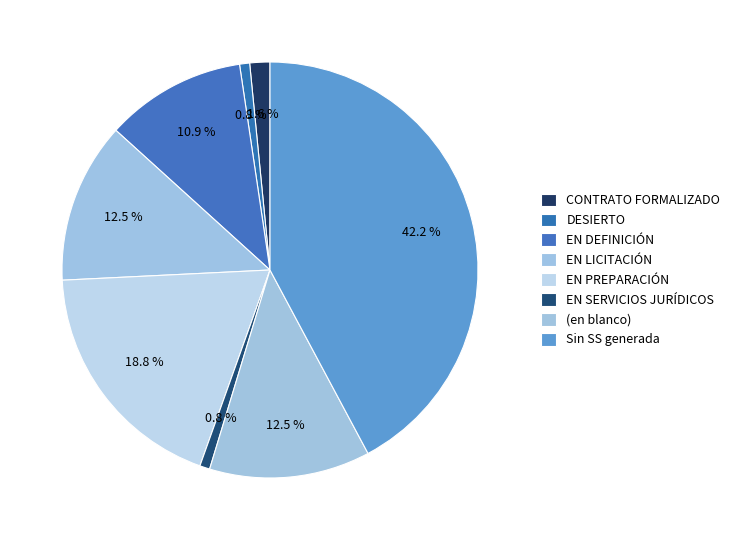

To the nearest percent, what is the average slice percentage?

12%